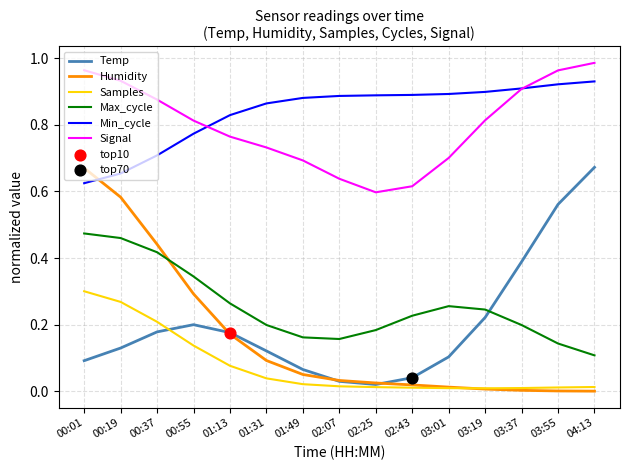

Which series has the largest total across all categories?

Min_cycle